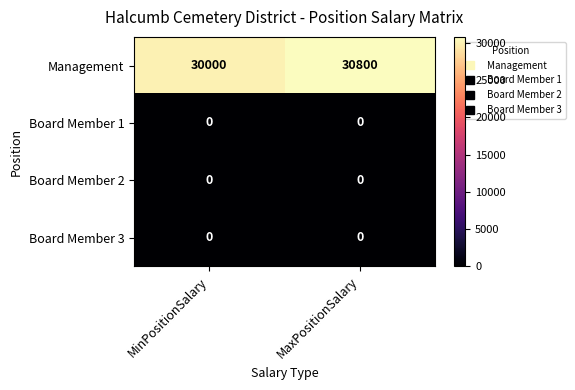

Which category has the highest value across all series?

MaxPositionSalary